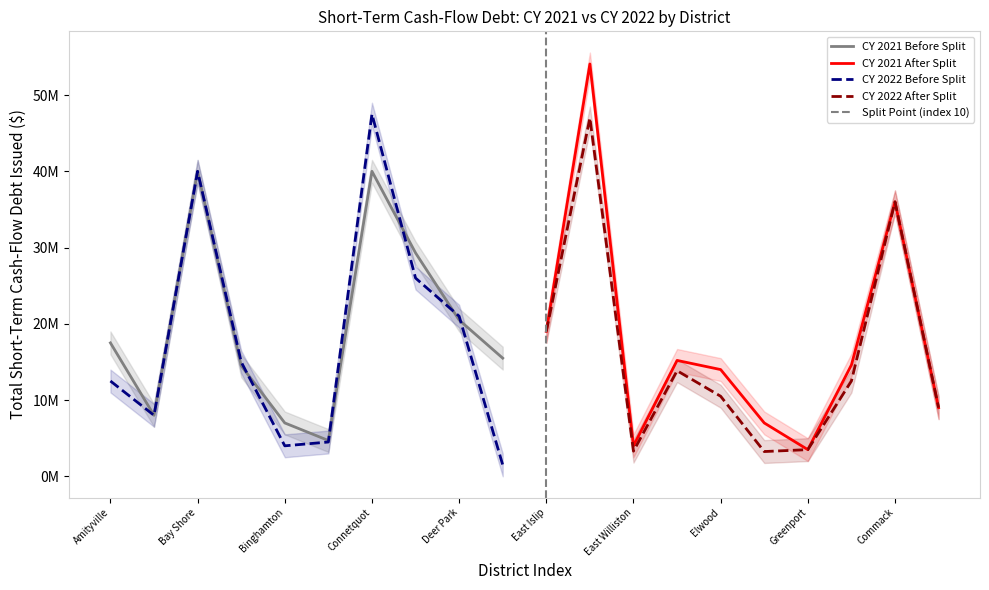

What is the label of the 14th point from the left?

Eastport-South Manor